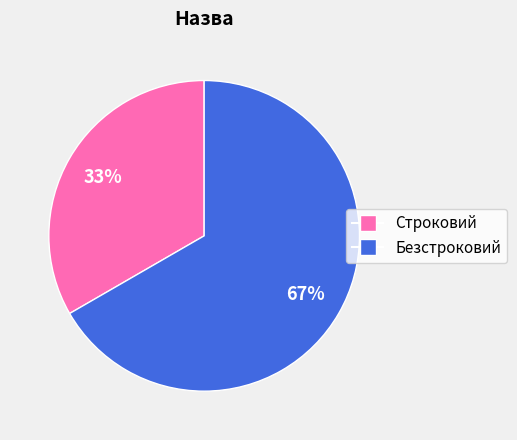

Which category accounts for the majority?

Безстроковий